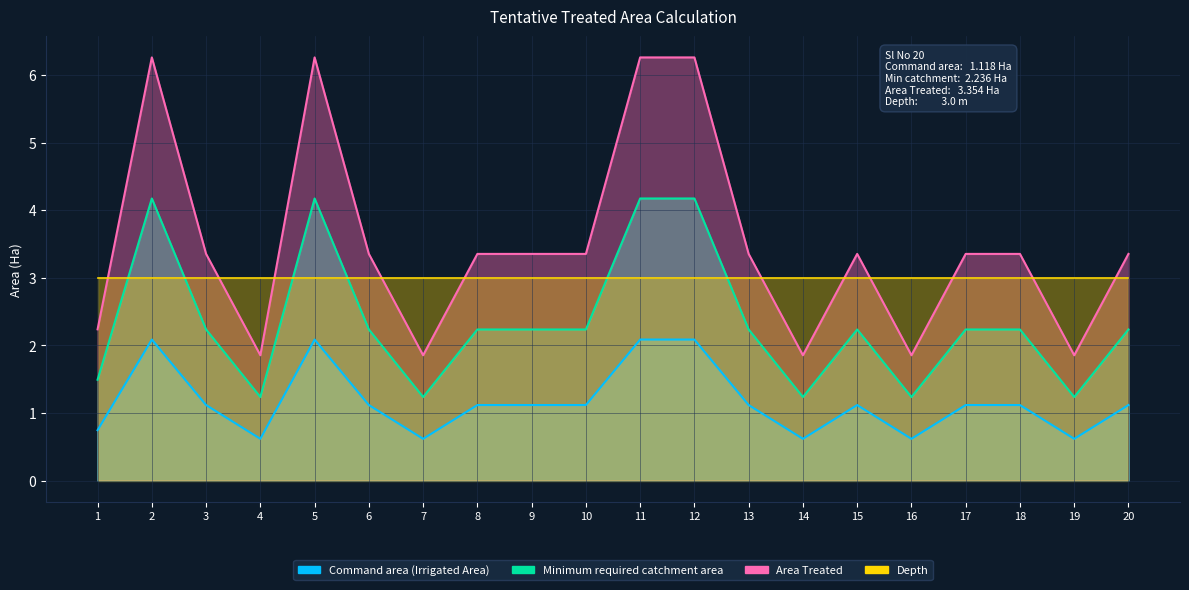

True or false: Area Treated and Minimum required catchment area intersect in this chart.

False